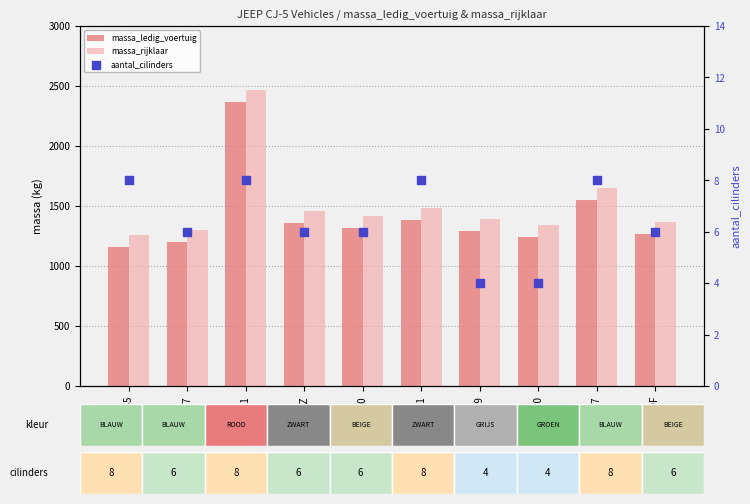

Which series has the largest total across all categories?

massa_rijklaar